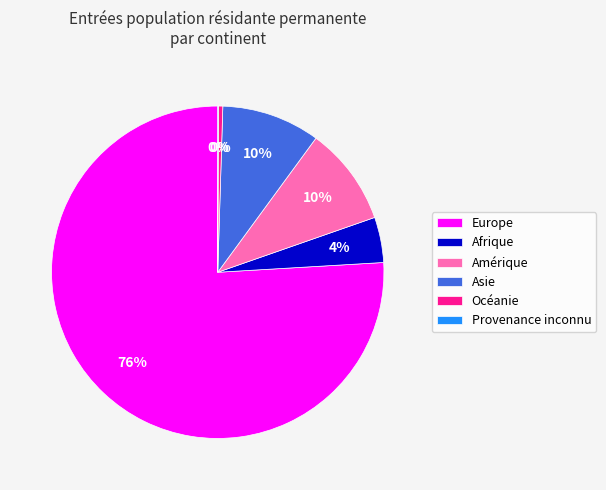

To the nearest percent, what portion does Europe represent?

76%